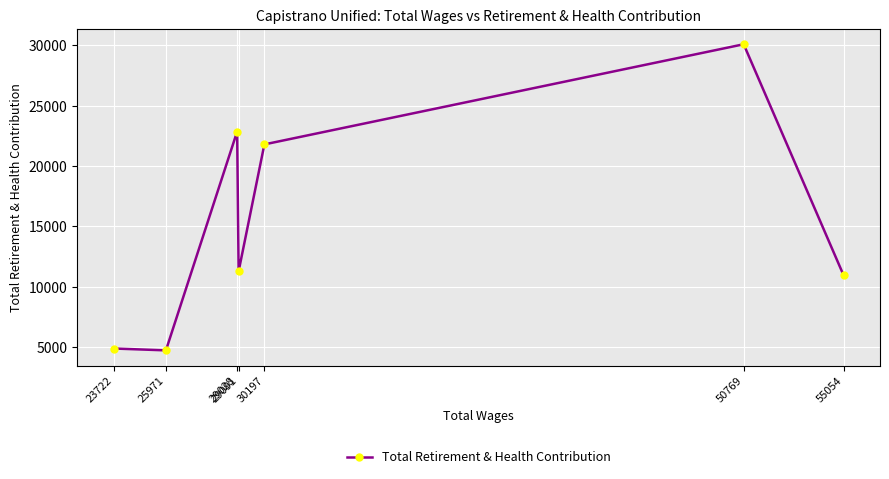

How many lines are shown in the chart?

1